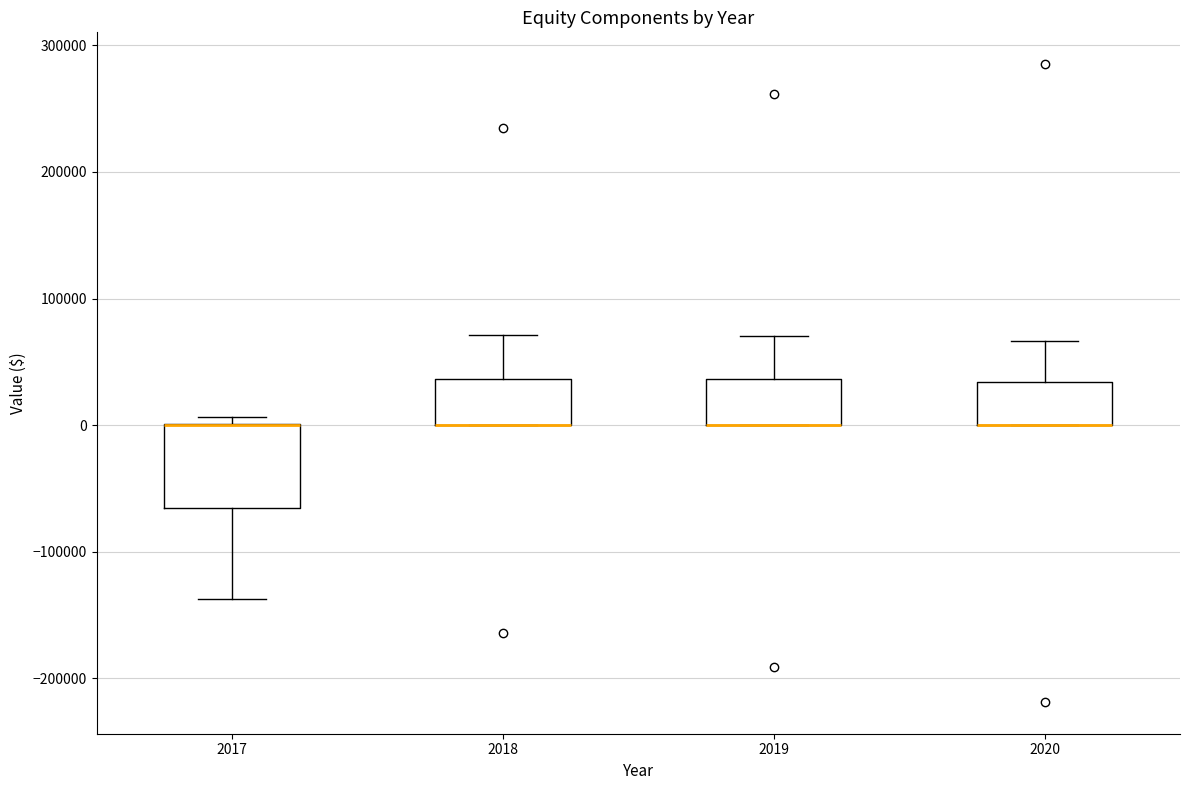

Reading left to right, read every box against the y-axis: the position of its median line, the range the box covers, and the ends of its whiskers. The values are not printed on the chart, so give them approximately, as read against the axis.

2017: median 0 (drawn on the box's upper edge), box -70000 to 0, whiskers -140000 to 10000
2018: median 0 (drawn on the box's lower edge), box 0 to 40000, whiskers 0 to 70000
2019: median 0 (drawn on the box's lower edge), box 0 to 40000, whiskers 0 to 70000
2020: median 0 (drawn on the box's lower edge), box 0 to 30000, whiskers 0 to 70000